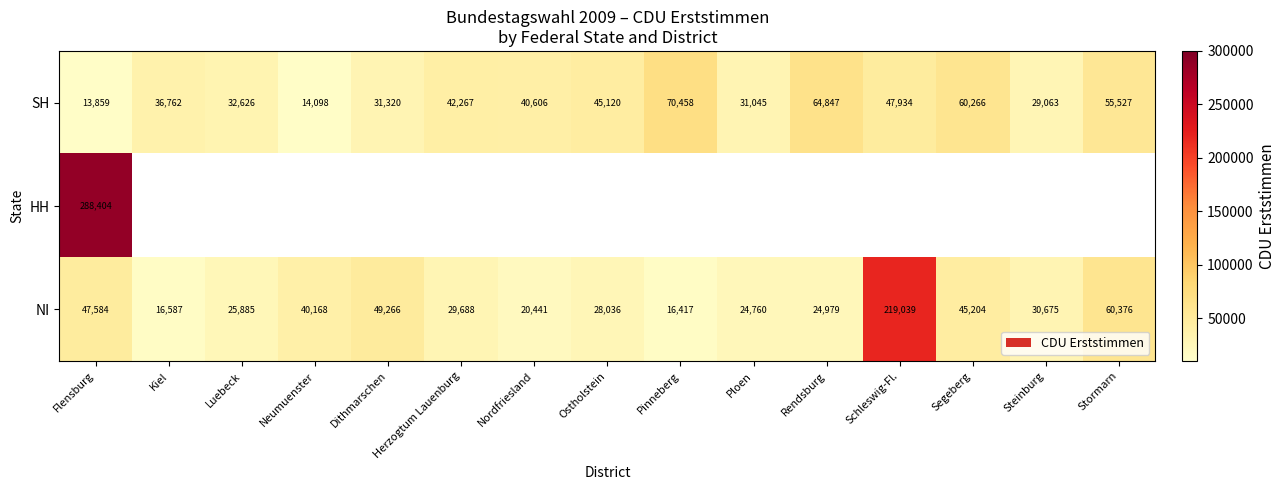

What is the difference between the NI values at Neumuenster and Flensburg?

7416